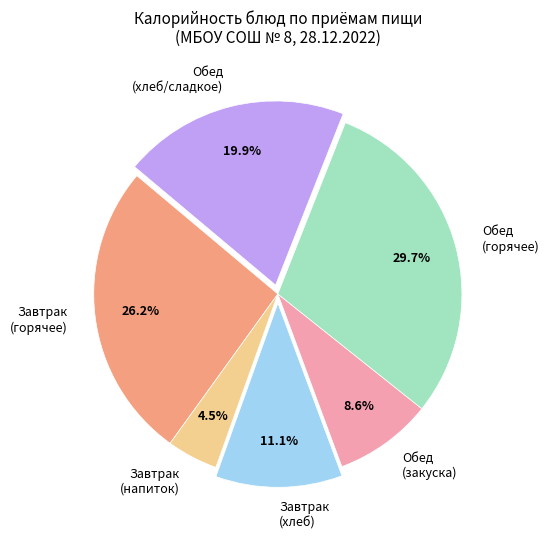

Is there any slice that represents more than half of the pie?

No